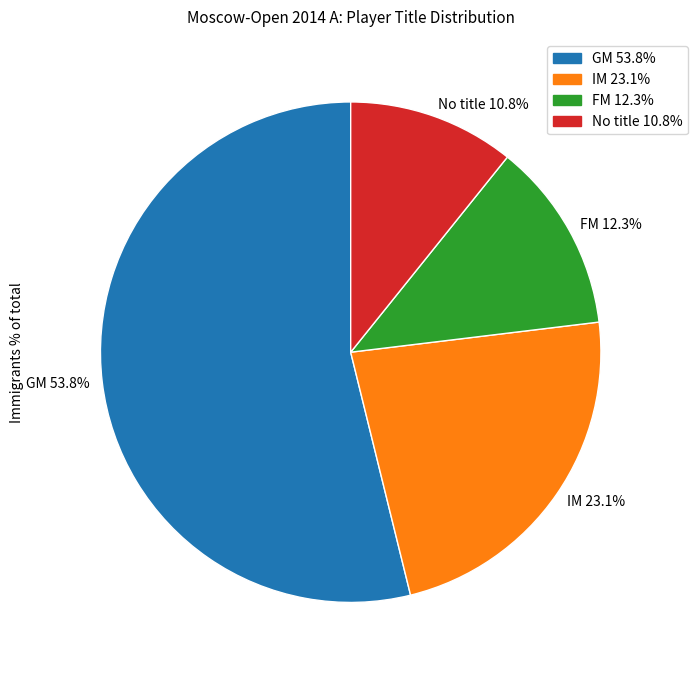

To the nearest percent, what is the difference between the FM and GM slice percentages?

42%